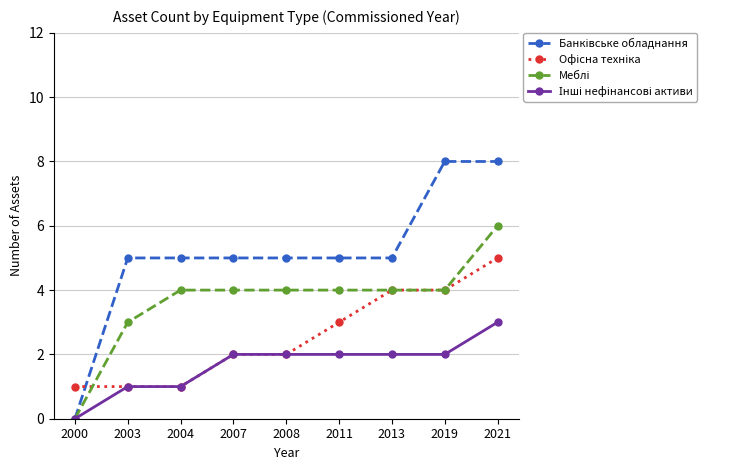

What is the difference between the highest and lowest values at 2008?

3